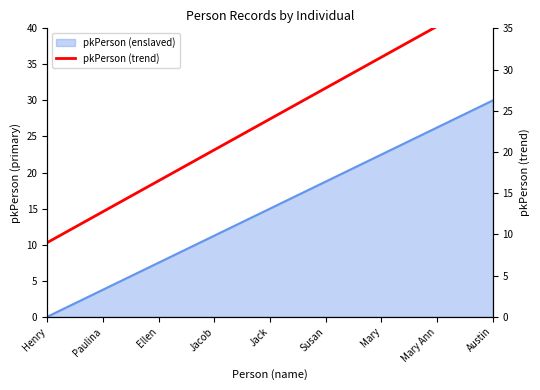

At which label is the value closest to 24?

Jack